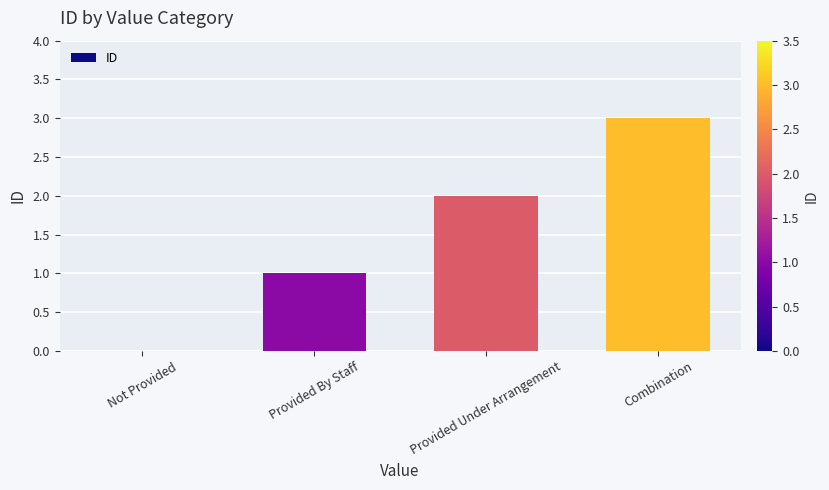

Is it true that the value at Provided Under Arrangement is 2?

True